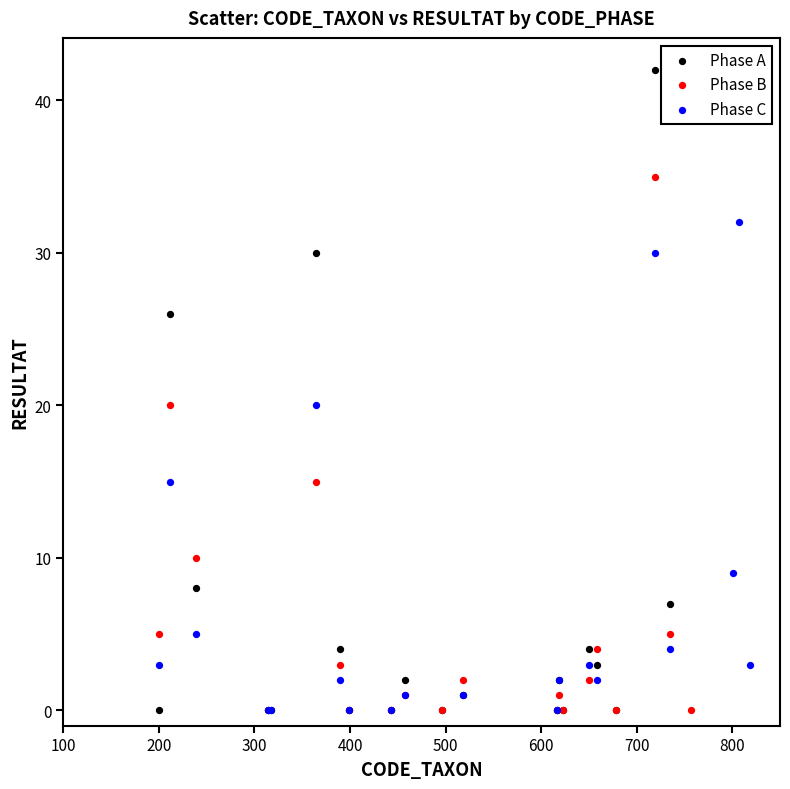

Which series reaches the maximum Y coordinate?

Phase A